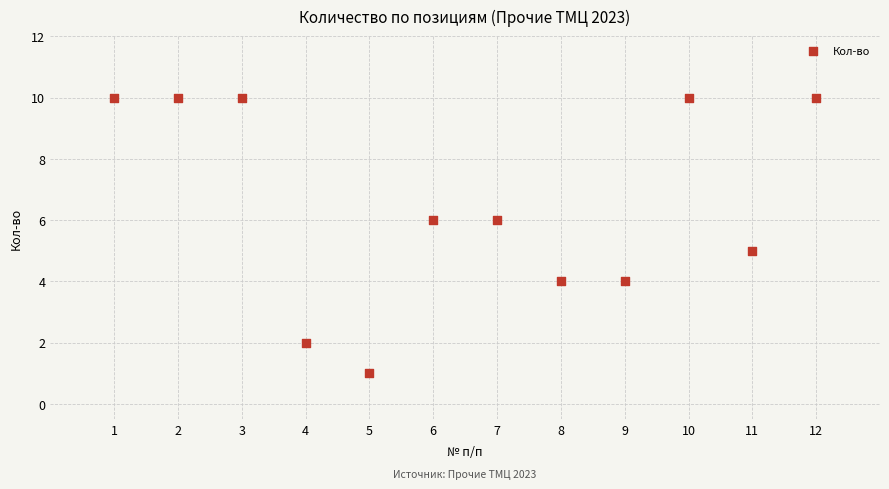

What is the average X value?

6